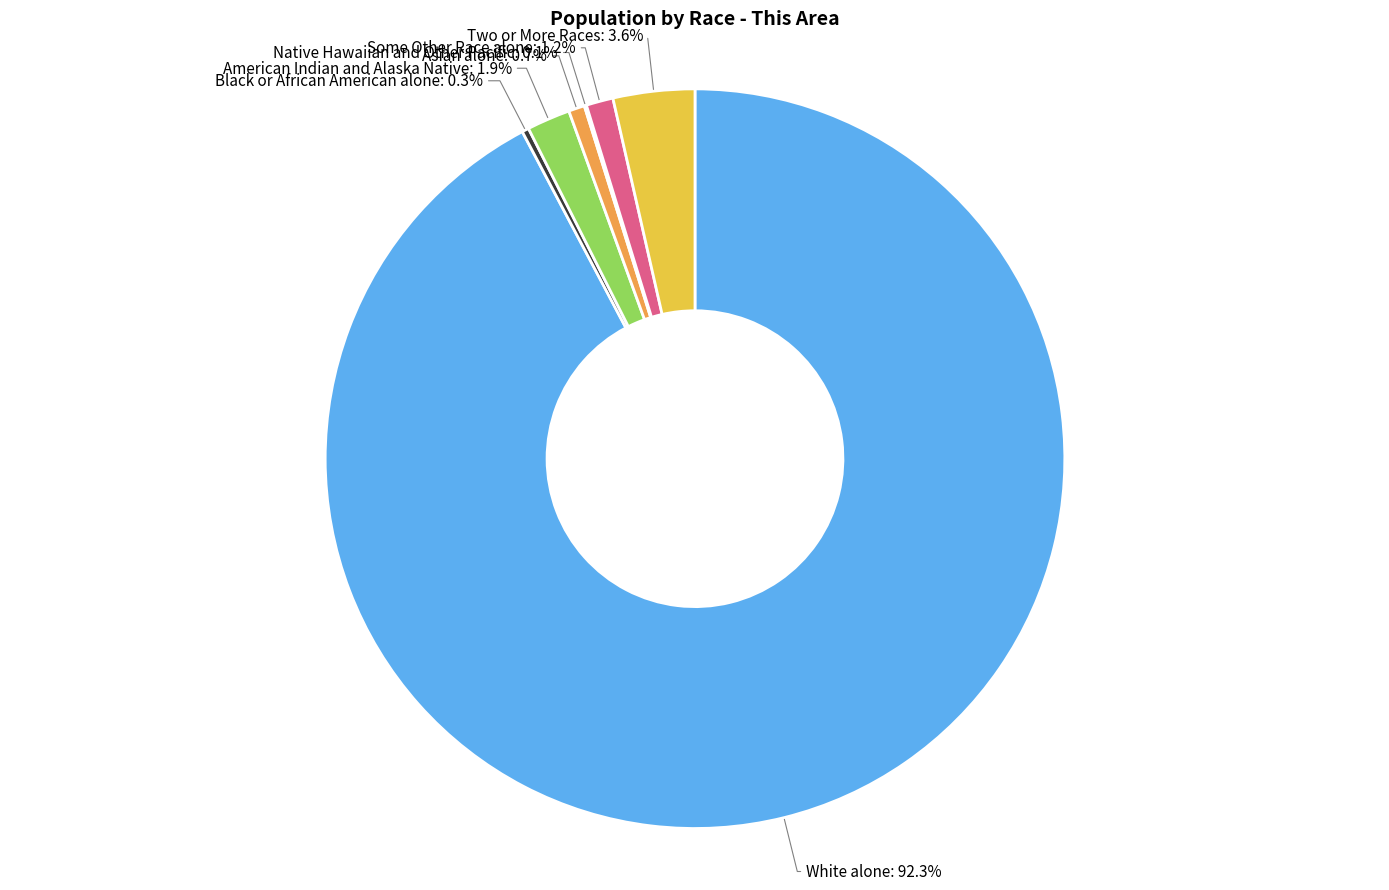

Which has a higher value, Two or More Races: 3.6% or American Indian and Alaska Native: 1.9%?

Two or More Races: 3.6%